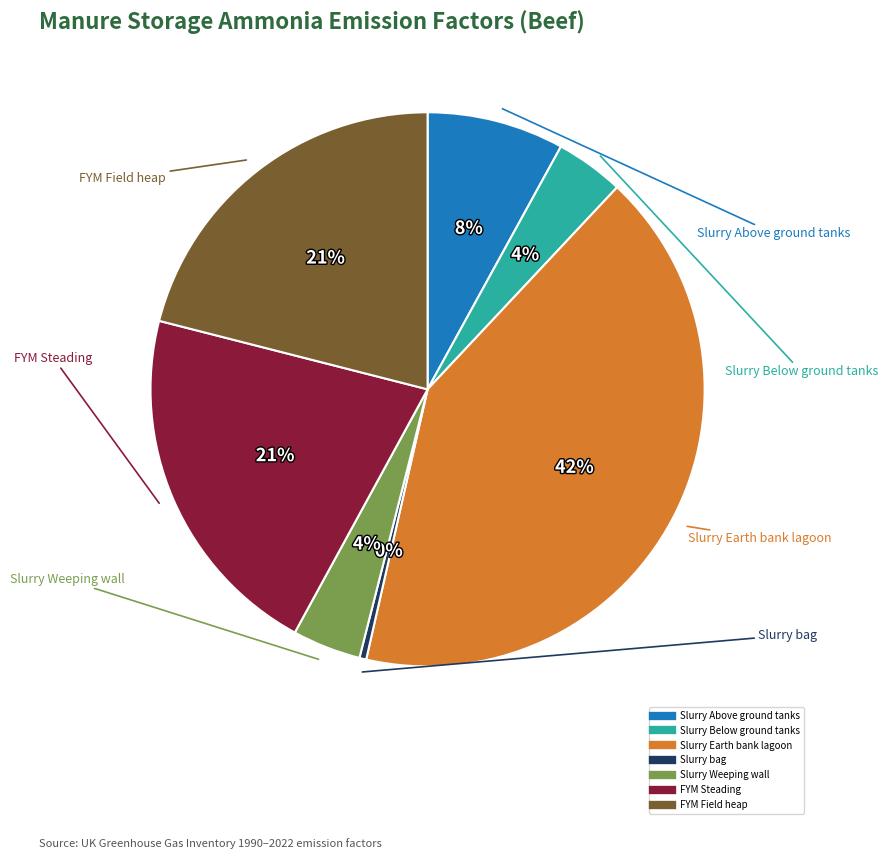

Is the sum of Slurry Below ground tanks and Slurry bag greater than half?

No